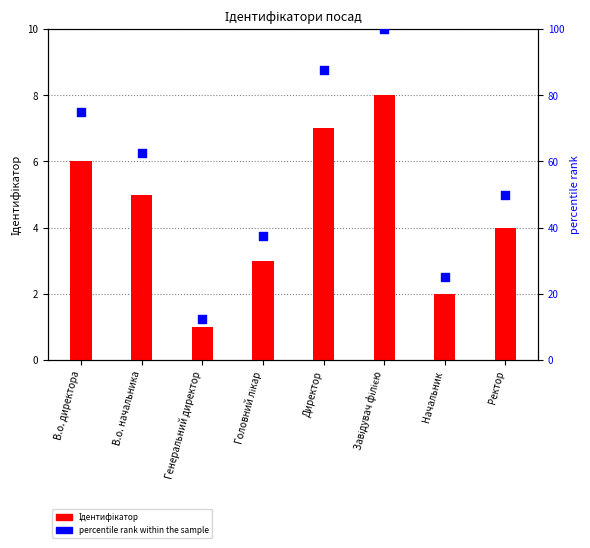

Which series reaches the minimum Y coordinate?

Ідентифікатор